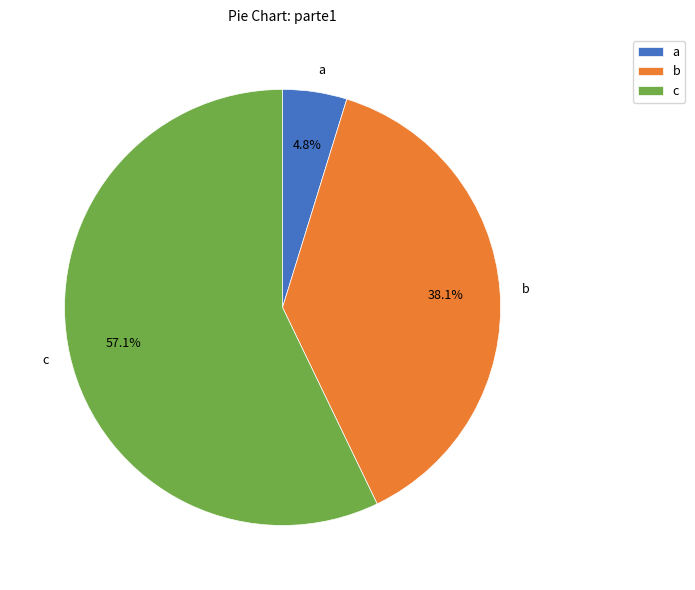

Combined, do c and a account for over 50%?

Yes